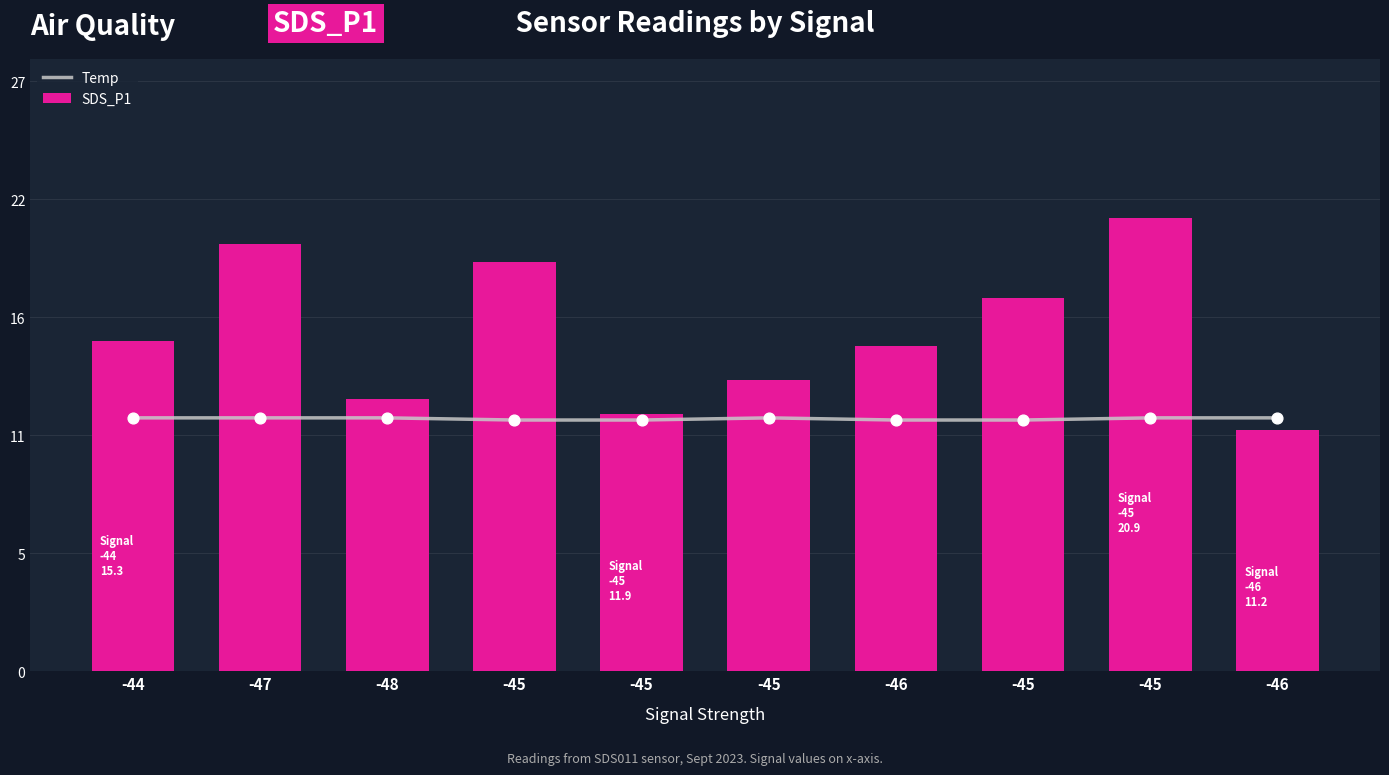

At how many categories does at least one series exceed 20?

1